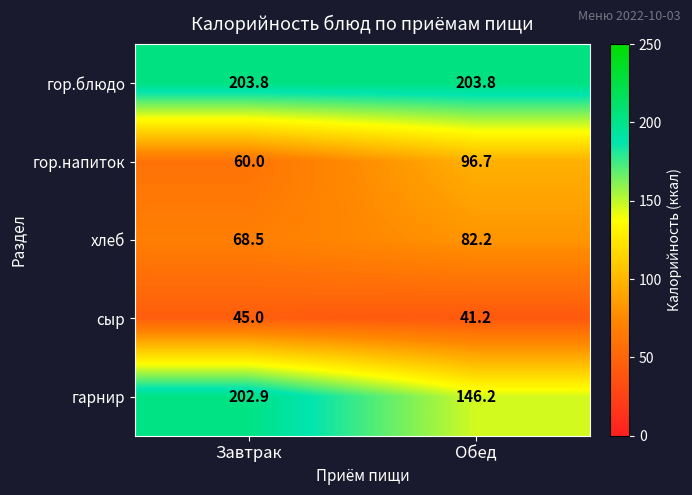

At which label is гарнир closest to 174?

Обед